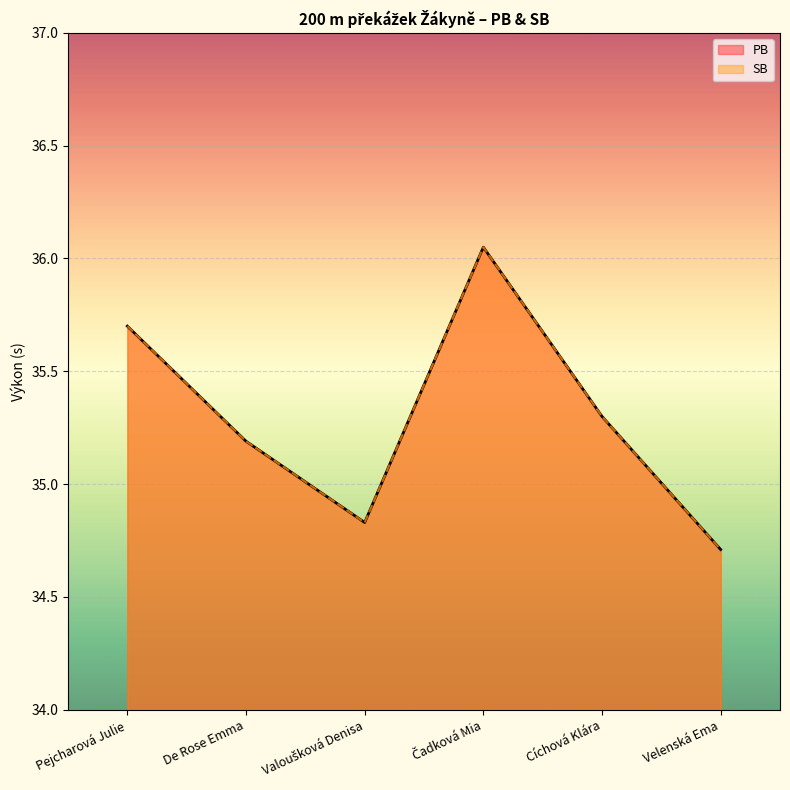

What is the average value of the SB series?

35.3